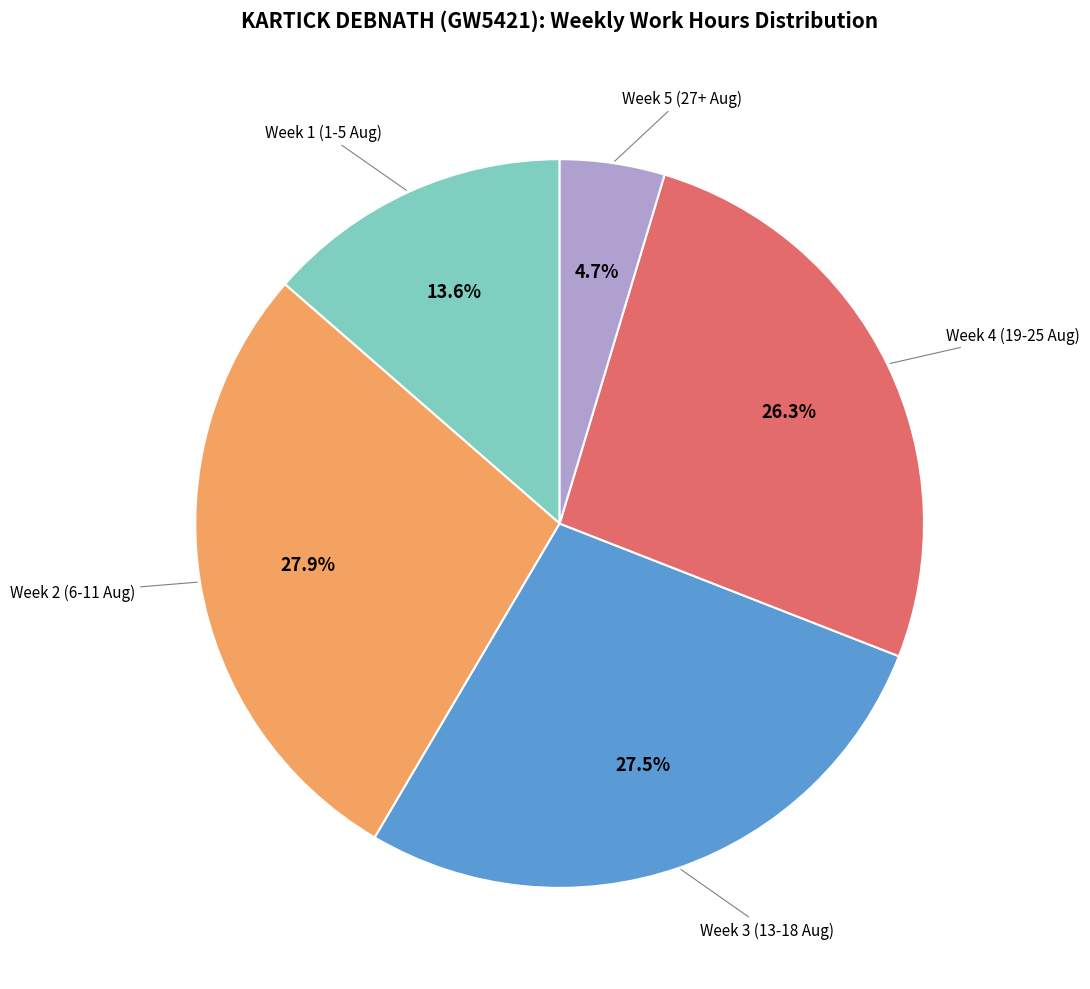

Does any single category account for the majority?

No